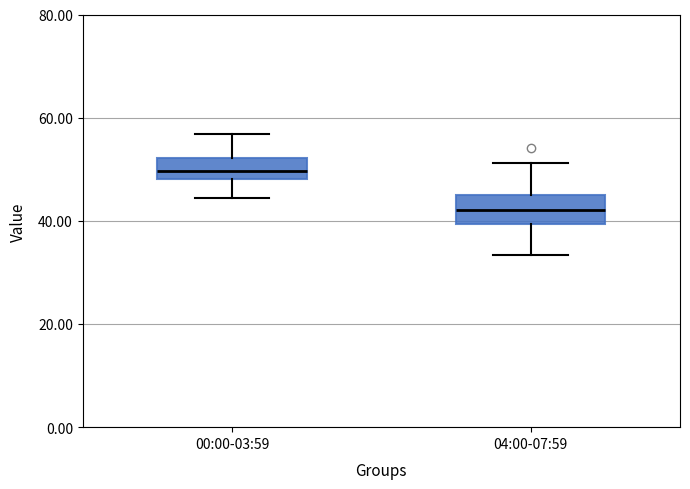

Reading left to right, transcribe this box plot: for each box, give where its median line is, the range the box spans, and where its two whiskers end, as read against the y-axis. The values are not printed on the chart, so give them approximately, as read against the axis.

00:00-03:59: median 50, box 48 to 52, whiskers 44 to 56
04:00-07:59: median 42, box 40 to 46, whiskers 34 to 52